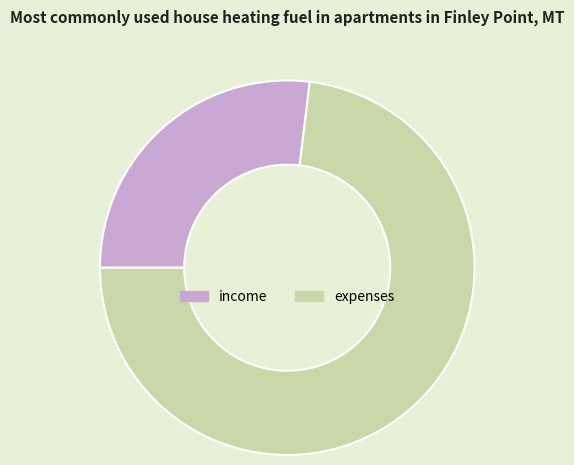

Do income and expenses together represent more than half of the pie?

Yes